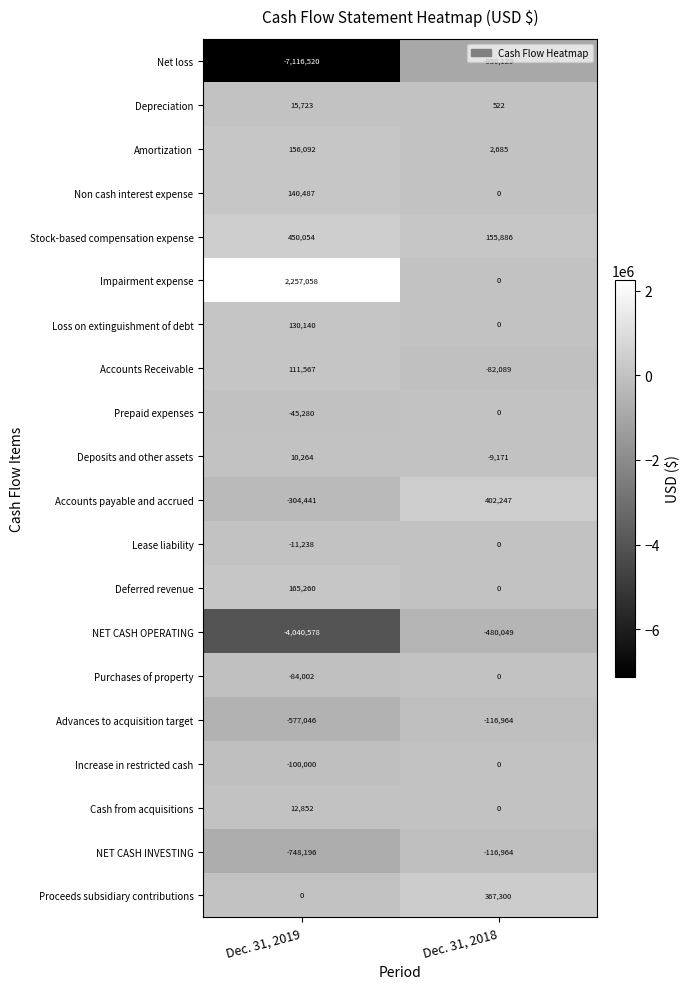

What is the spread (max minus min) of values at Dec. 31, 2018?

1352376